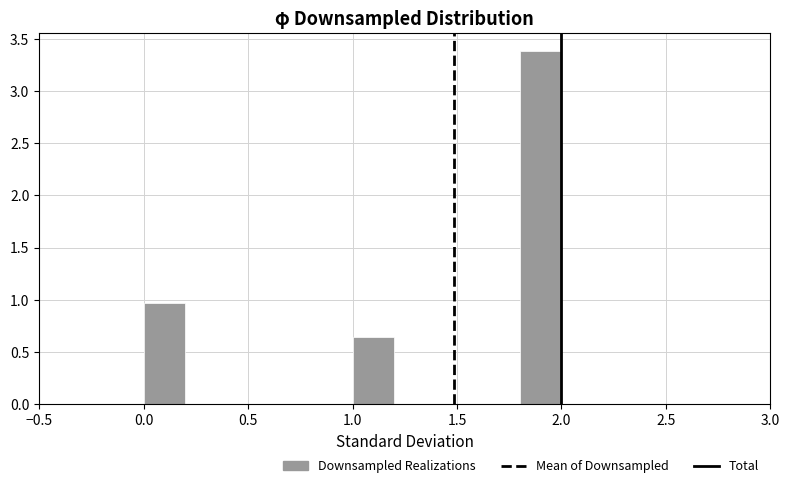

What is the height of the bar covering 1.0 to 1.2 on the x-axis? The values are not printed on the chart, so give them approximately, as read against the axis.

0.65